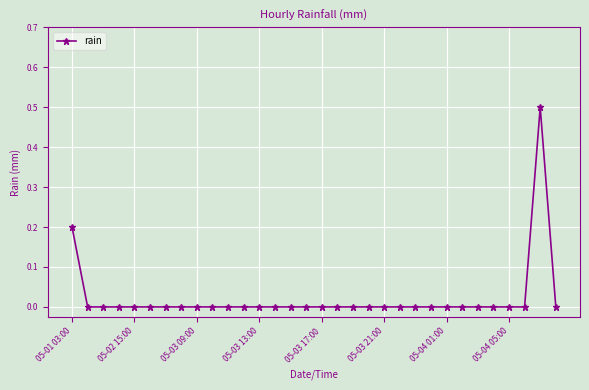

True or false: the data has more than 0 interior local peaks.

True